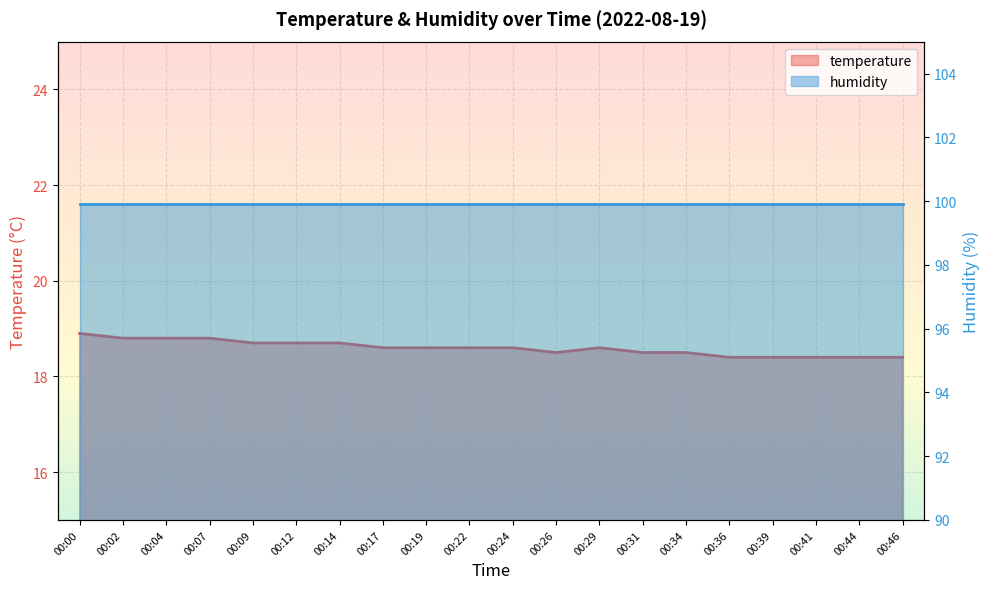

How many values are between 18 and 19?

20